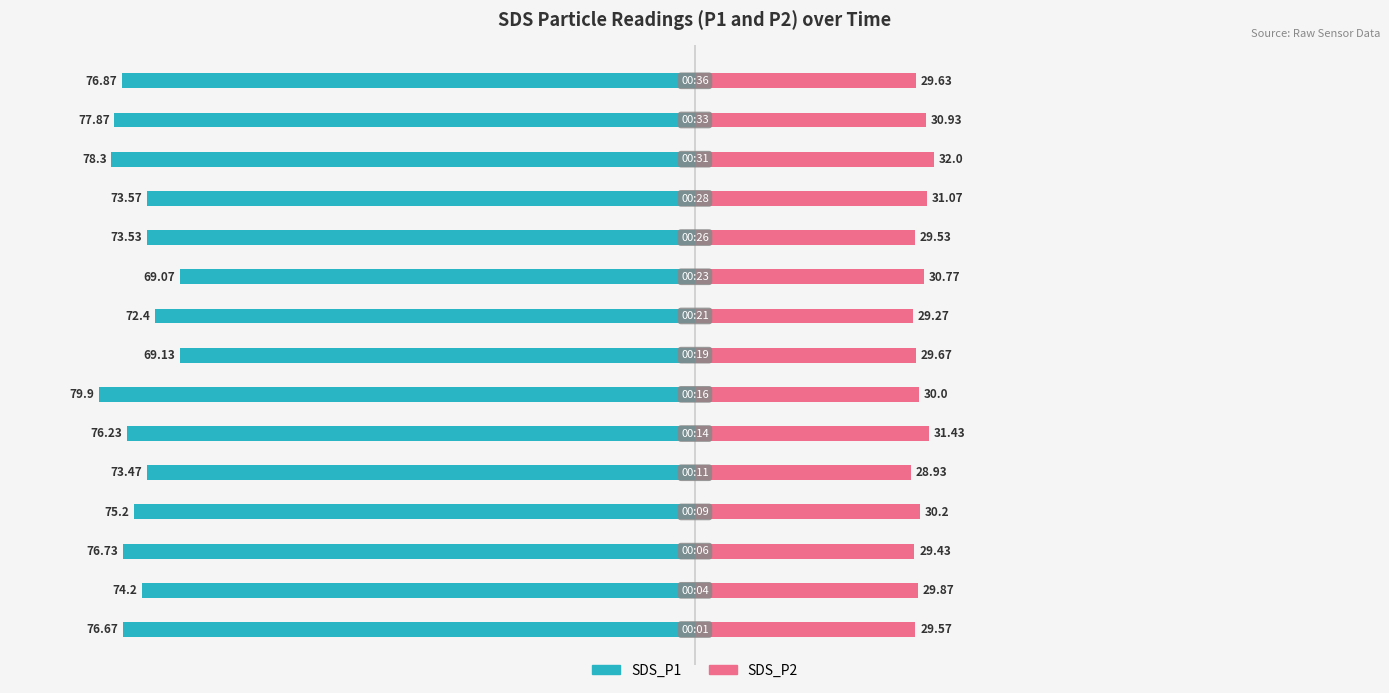

What are all the series names shown in the legend?

SDS_P1, SDS_P2